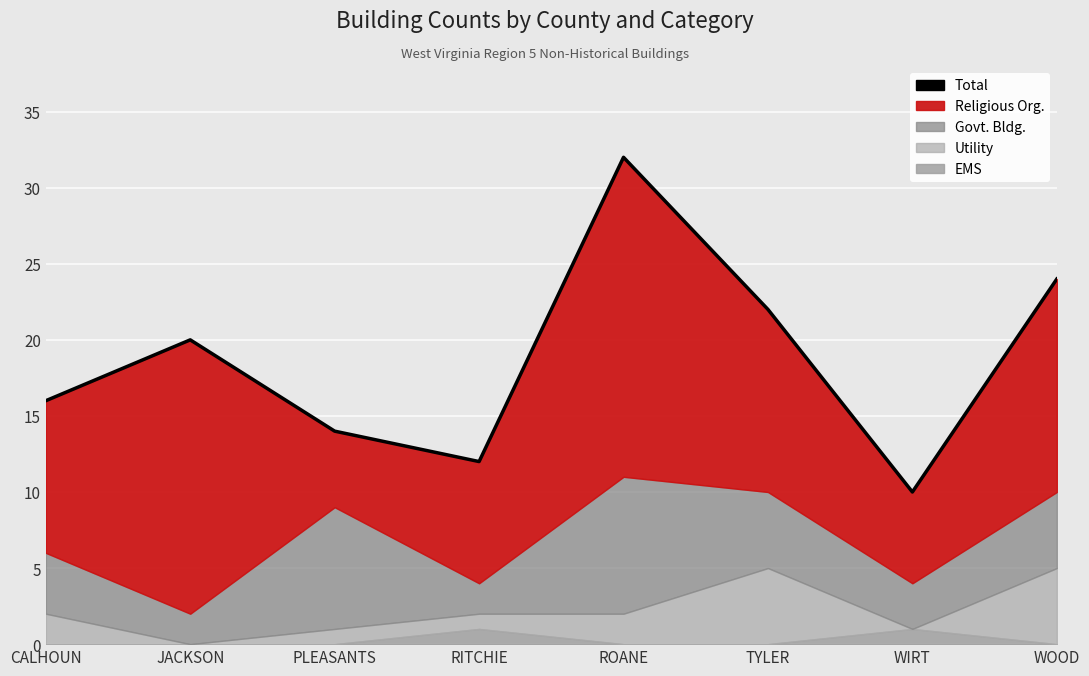

What is the approximate value at CALHOUN?

16